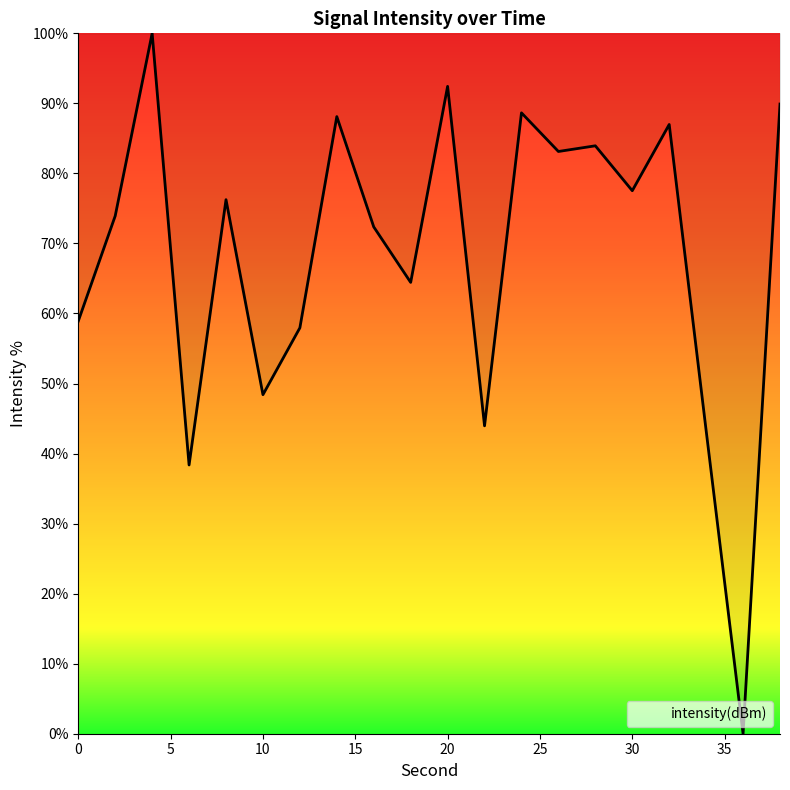

How many interior local valleys (lower than both neighbors) does the data have?

7